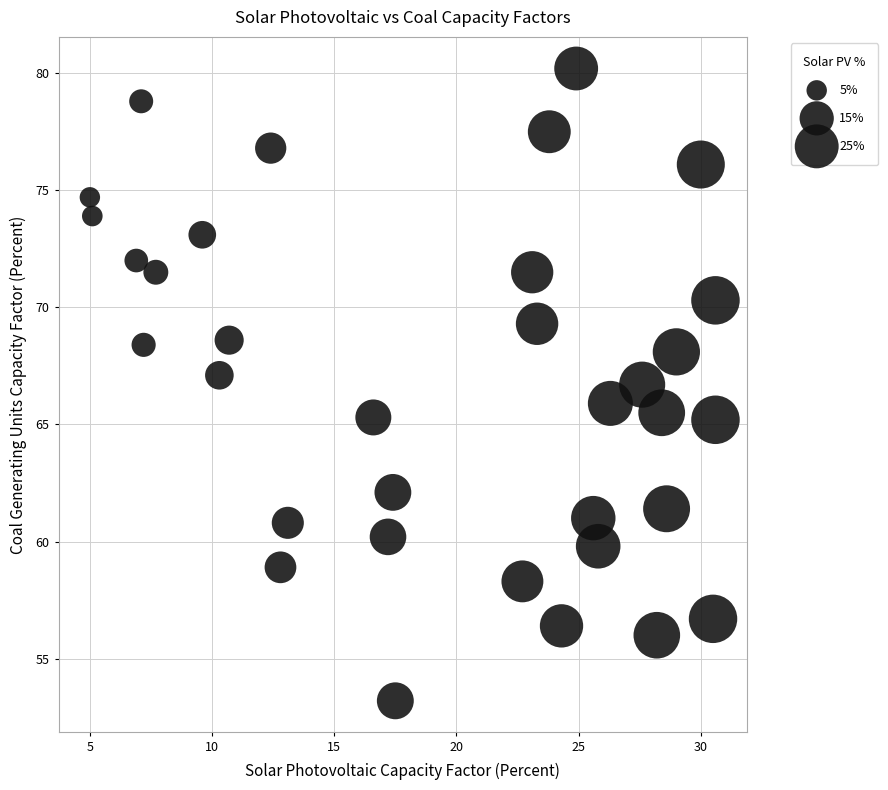

What is the range of Y values (max minus min)?

27.0